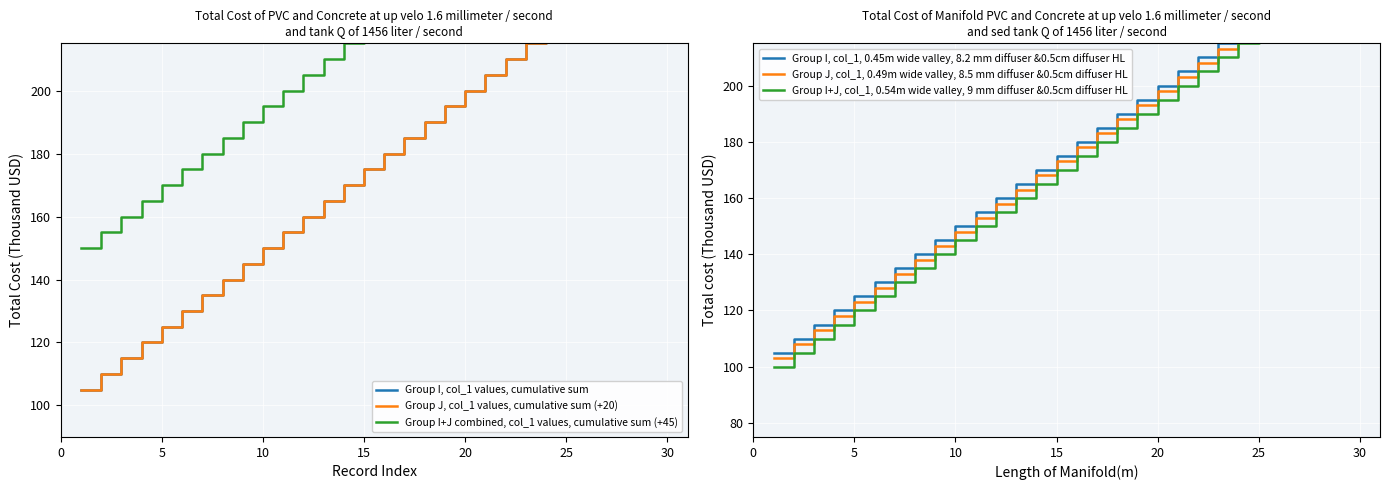

What is the total value across all series at 0?

668